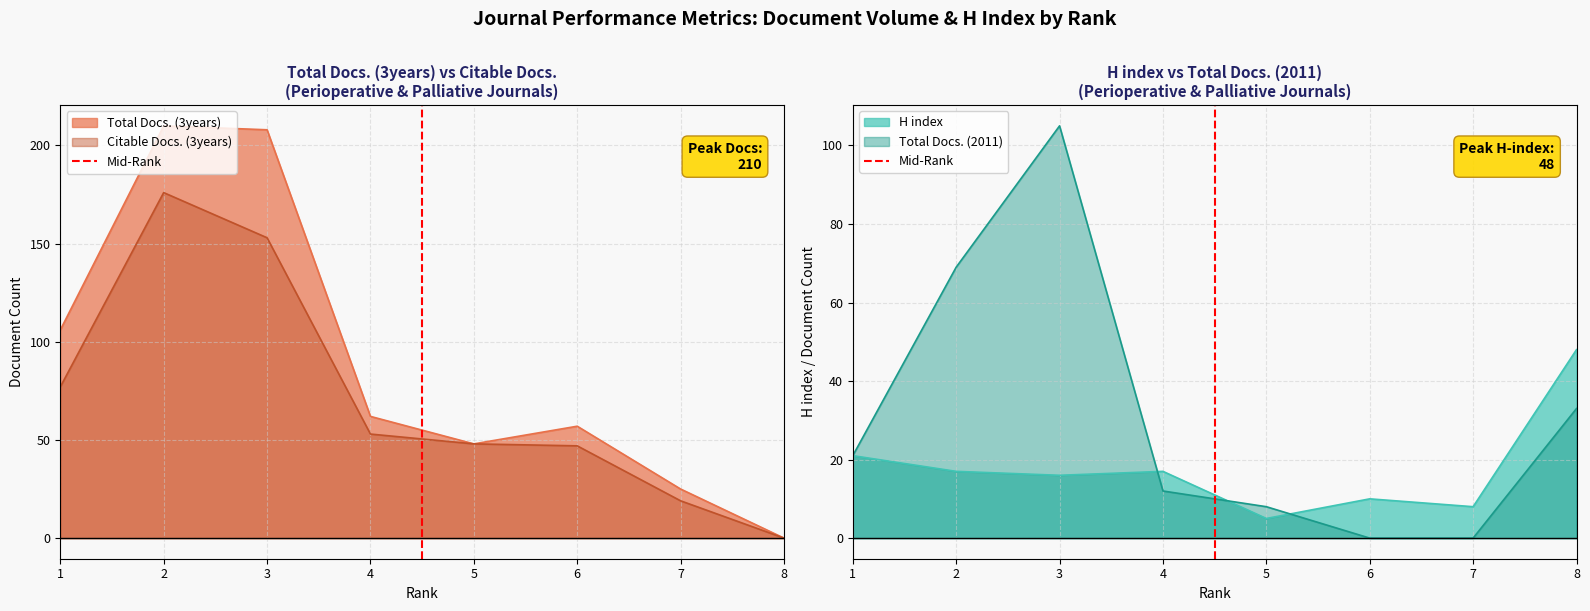

The value of H index at 4 is 23. True or false?

False